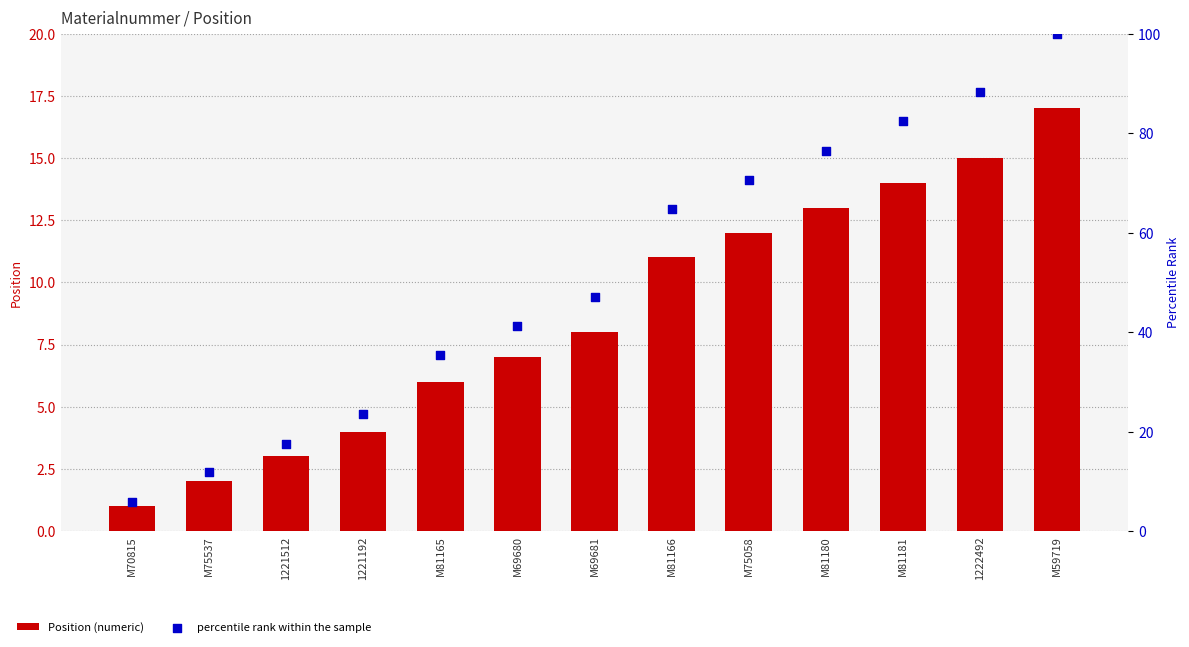

What is the total value across all series at M59719?

117.0